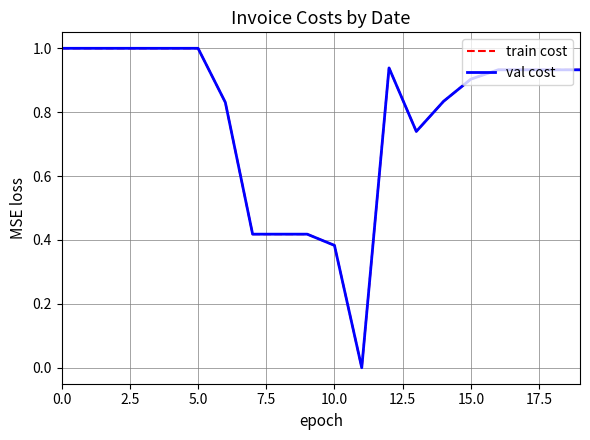

What is the highest value of the train cost series?

1.0